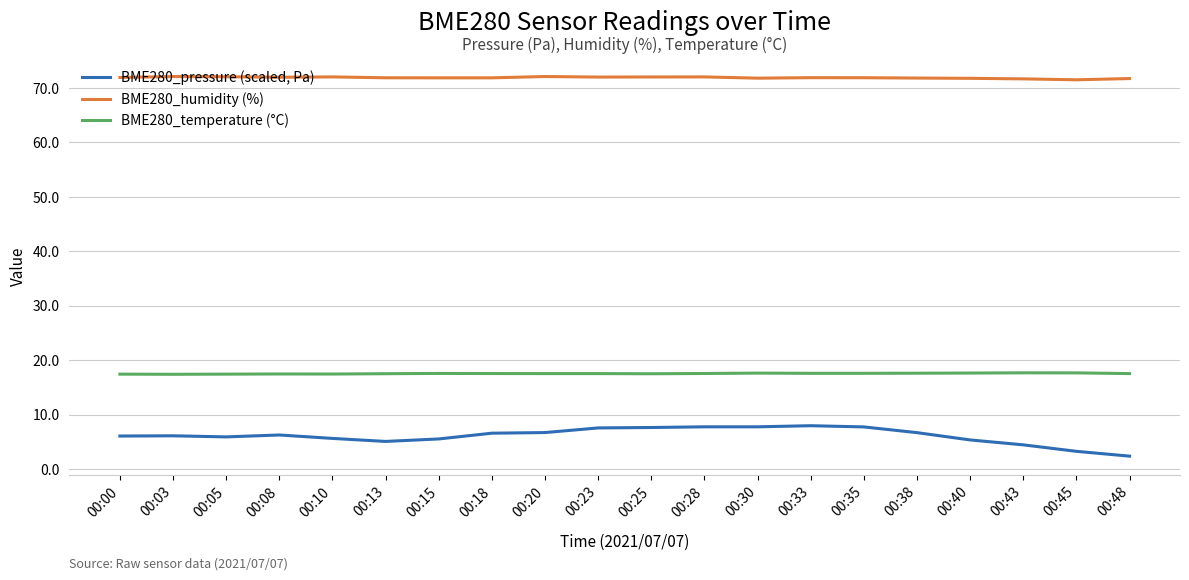

What is the spread (max minus min) of values at 00:23?

64.5